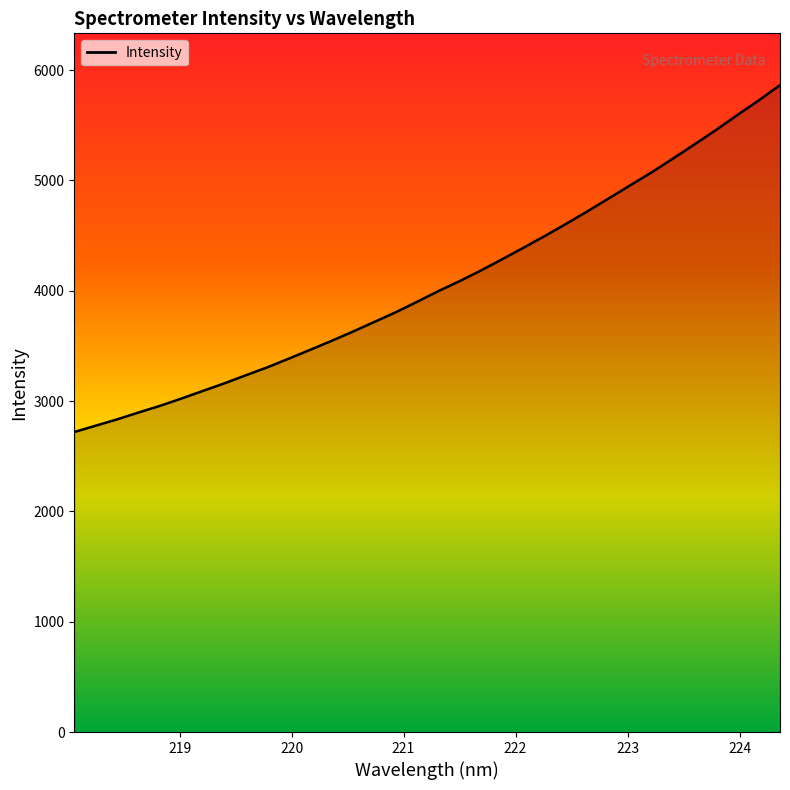

What is the greatest value displayed?

5863.8